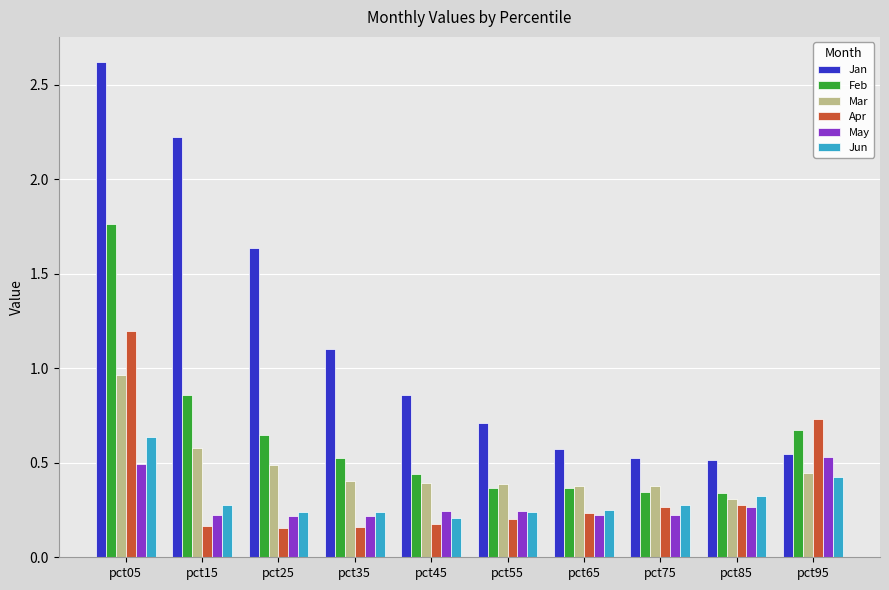

Which label corresponds to the largest value in the chart?

pct05